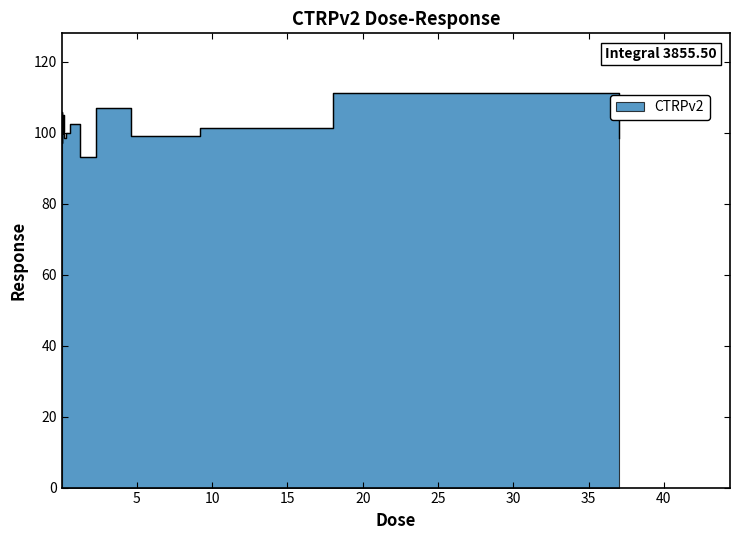

What is the sum of all values?

1622.4